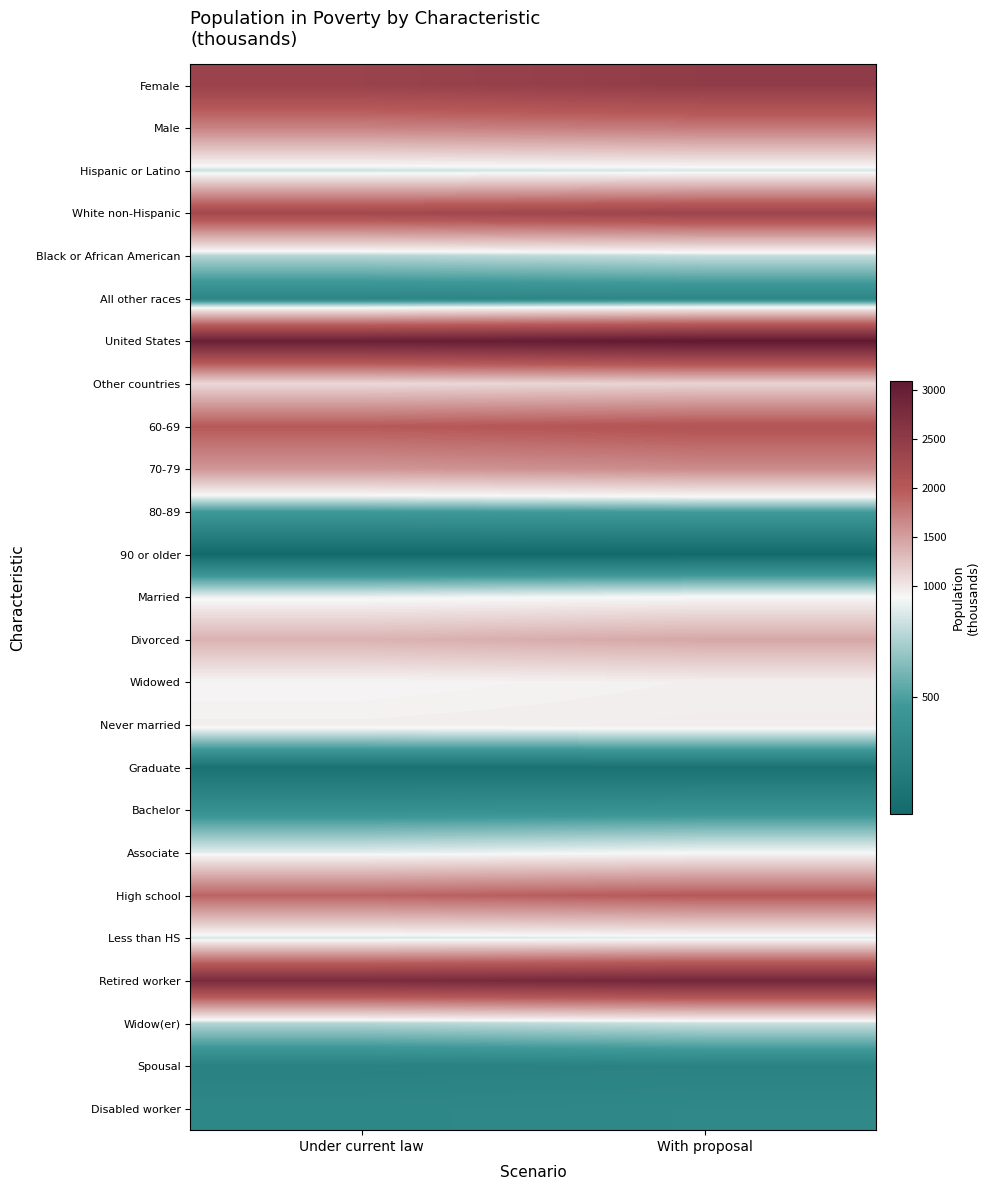

What is the minimum value shown in the chart?

50